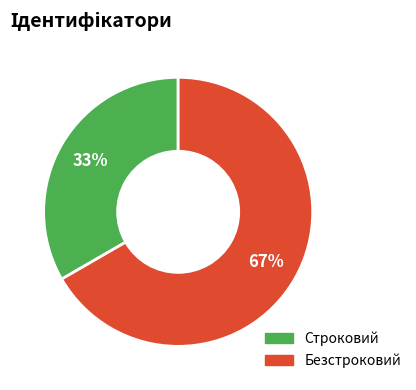

To the nearest percent, what percentage of the pie is Строковий?

33%